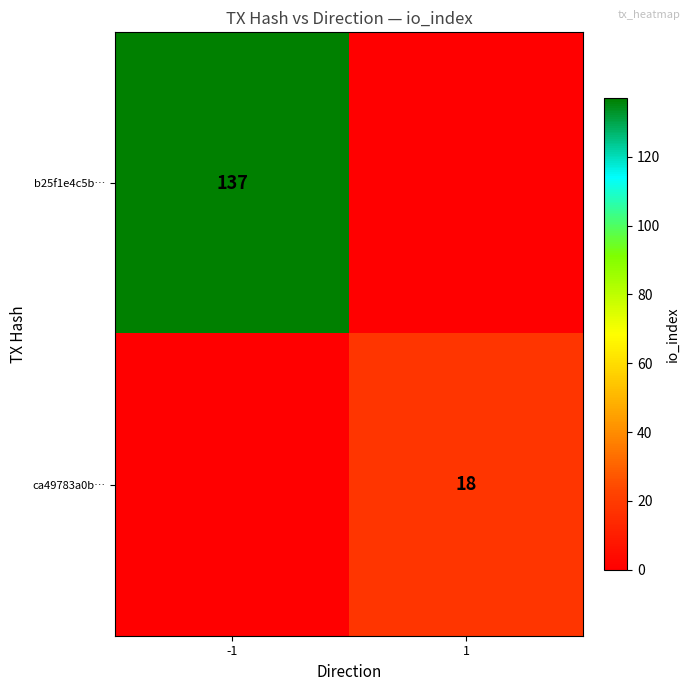

The value of ca49783a0b… at 1 is 26. True or false?

False